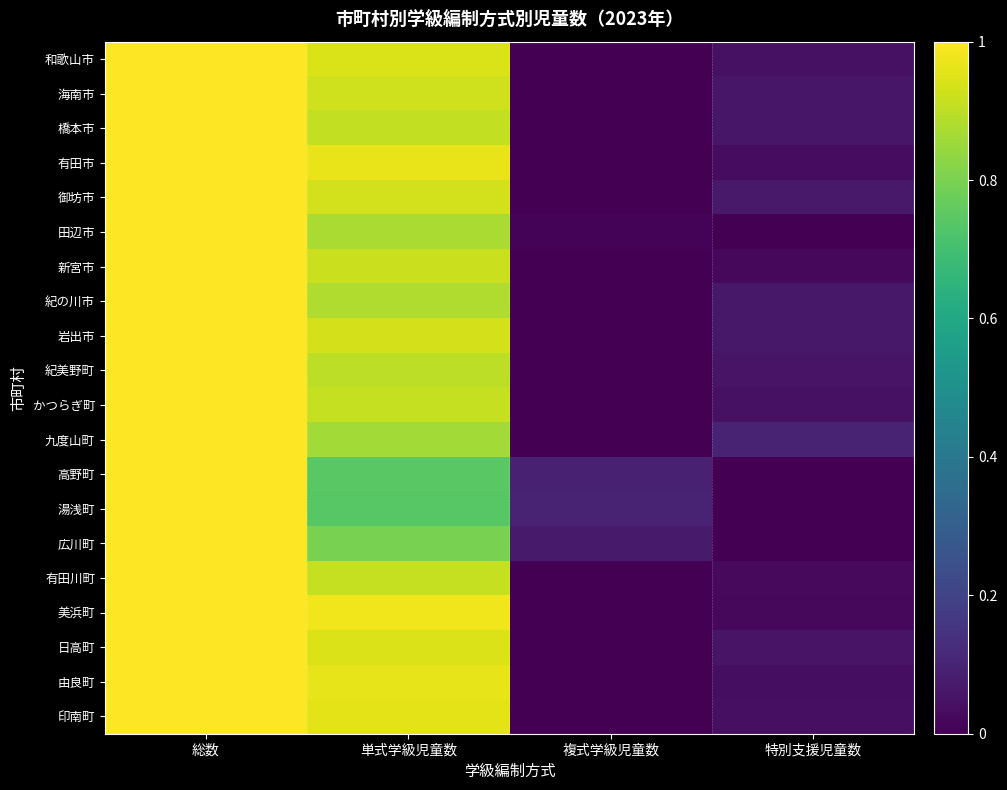

Reading right to left, transcribe all the data shown in this chart.

和歌山市: 特別支援児童数=0.0	複式学級児童数=0.0	単式学級児童数=0.9	総数=1.0
海南市: 特別支援児童数=0.1	複式学級児童数=0.0	単式学級児童数=0.9	総数=1.0
橋本市: 特別支援児童数=0.1	複式学級児童数=0.0	単式学級児童数=0.9	総数=1.0
有田市: 特別支援児童数=0.0	複式学級児童数=0.0	単式学級児童数=1.0	総数=1.0
御坊市: 特別支援児童数=0.1	複式学級児童数=0.0	単式学級児童数=0.9	総数=1.0
田辺市: 特別支援児童数=0.0	複式学級児童数=0.0	単式学級児童数=0.9	総数=1.0
新宮市: 特別支援児童数=0.0	複式学級児童数=0.0	単式学級児童数=0.9	総数=1.0
紀の川市: 特別支援児童数=0.1	複式学級児童数=0.0	単式学級児童数=0.9	総数=1.0
岩出市: 特別支援児童数=0.1	複式学級児童数=0.0	単式学級児童数=0.9	総数=1.0
紀美野町: 特別支援児童数=0.1	複式学級児童数=0.0	単式学級児童数=0.9	総数=1.0
かつらぎ町: 特別支援児童数=0.0	複式学級児童数=0.0	単式学級児童数=0.9	総数=1.0
九度山町: 特別支援児童数=0.1	複式学級児童数=0.0	単式学級児童数=0.9	総数=1.0
高野町: 特別支援児童数=0.0	複式学級児童数=0.1	単式学級児童数=0.7	総数=1.0
湯浅町: 特別支援児童数=0.0	複式学級児童数=0.1	単式学級児童数=0.7	総数=1.0
広川町: 特別支援児童数=0.0	複式学級児童数=0.1	単式学級児童数=0.8	総数=1.0
有田川町: 特別支援児童数=0.0	複式学級児童数=0.0	単式学級児童数=0.9	総数=1.0
美浜町: 特別支援児童数=0.0	複式学級児童数=0.0	単式学級児童数=1.0	総数=1.0
日高町: 特別支援児童数=0.1	複式学級児童数=0.0	単式学級児童数=0.9	総数=1.0
由良町: 特別支援児童数=0.0	複式学級児童数=0.0	単式学級児童数=1.0	総数=1.0
印南町: 特別支援児童数=0.0	複式学級児童数=0.0	単式学級児童数=1.0	総数=1.0